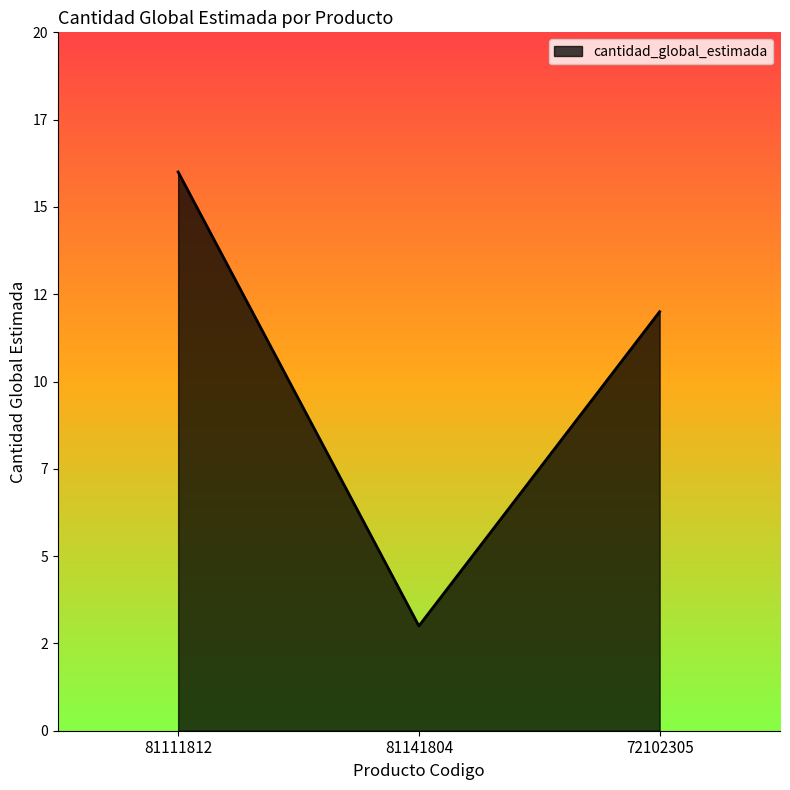

Does the chart display data point markers on the line(s)?

No